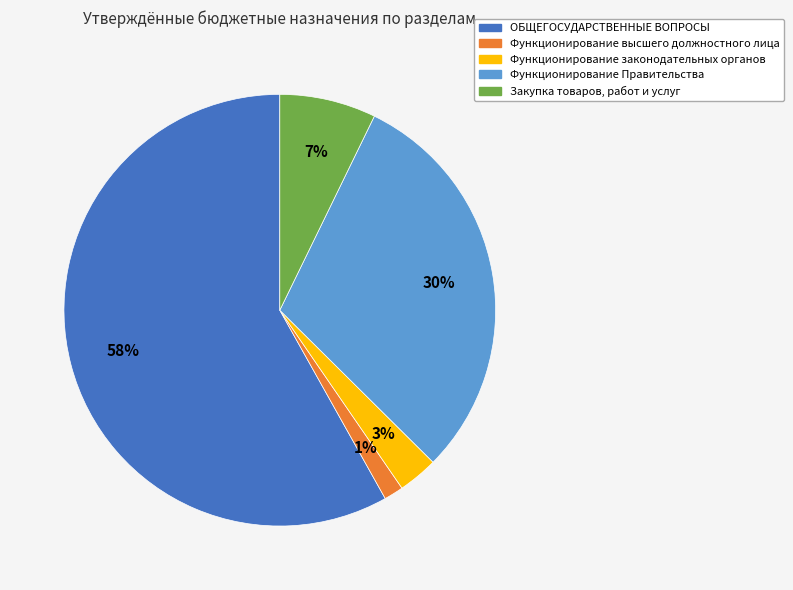

To the nearest percent, what is the average slice percentage?

20%